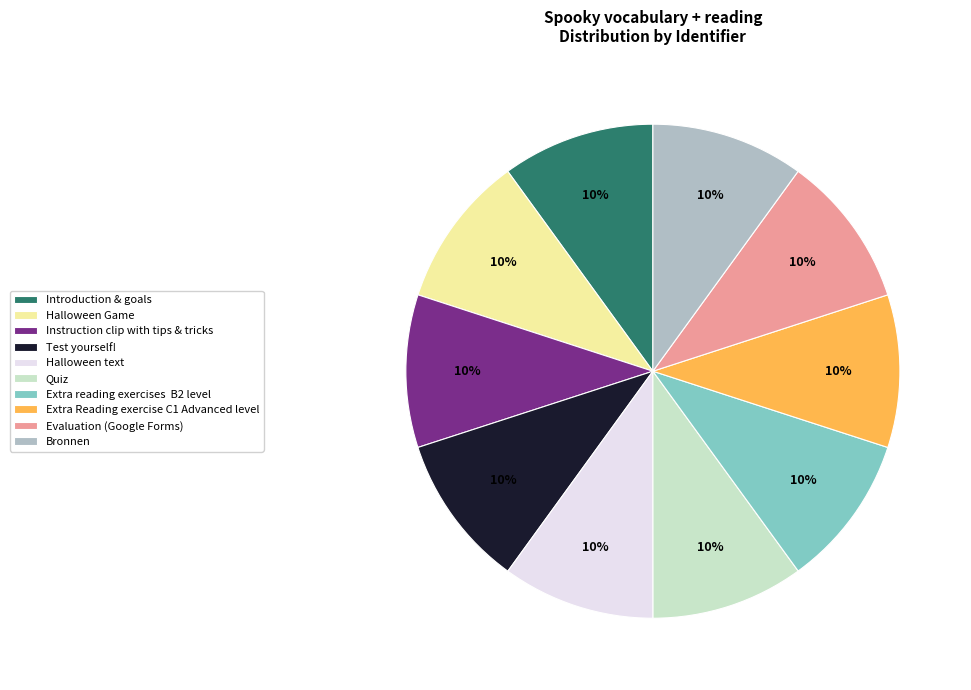

What is the ratio of the value at Halloween Game to the value at Quiz?

1.0